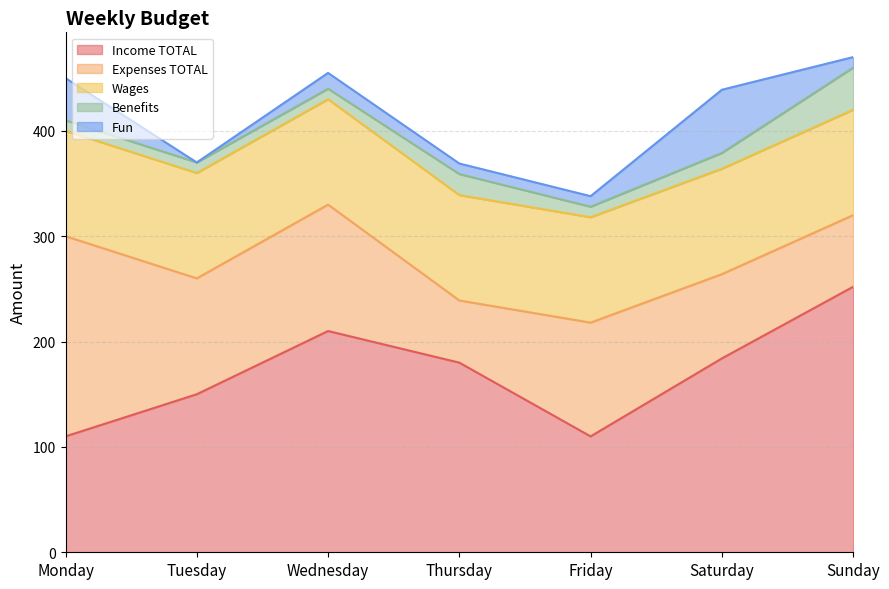

At which label is Benefits closest to 25?

Thursday